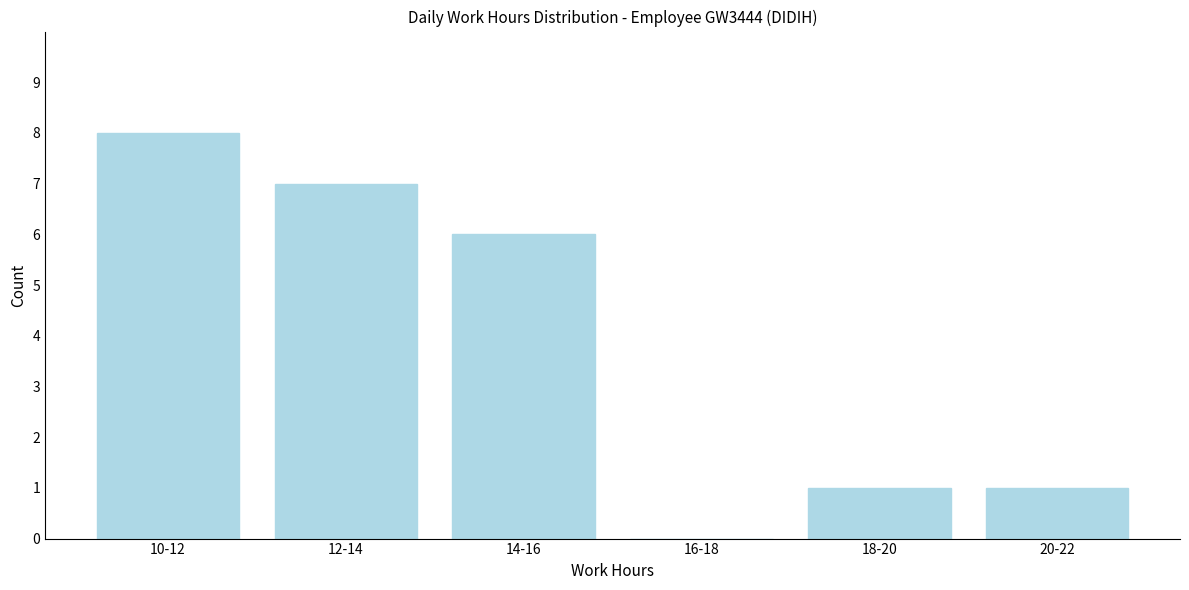

Reading left to right, extract all data points from this chart.

10-12=8	12-14=7	14-16=6	16-18=0	18-20=1	20-22=1